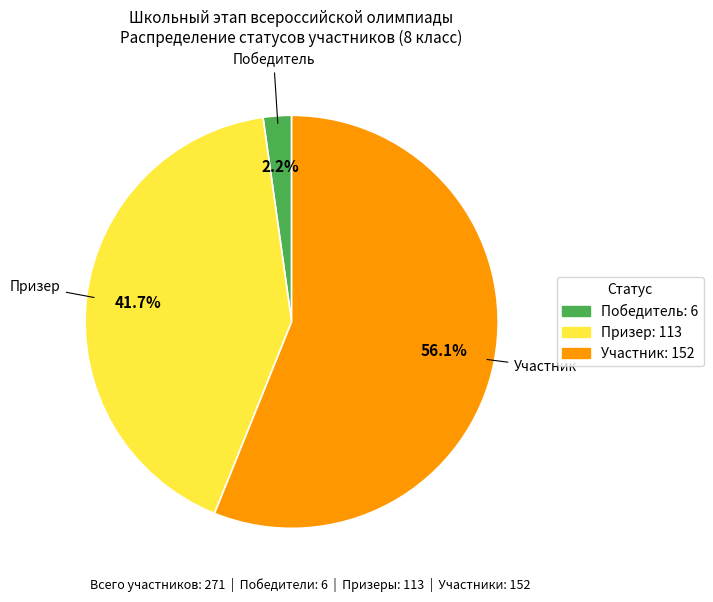

To the nearest percent, what portion does Победитель represent?

2%